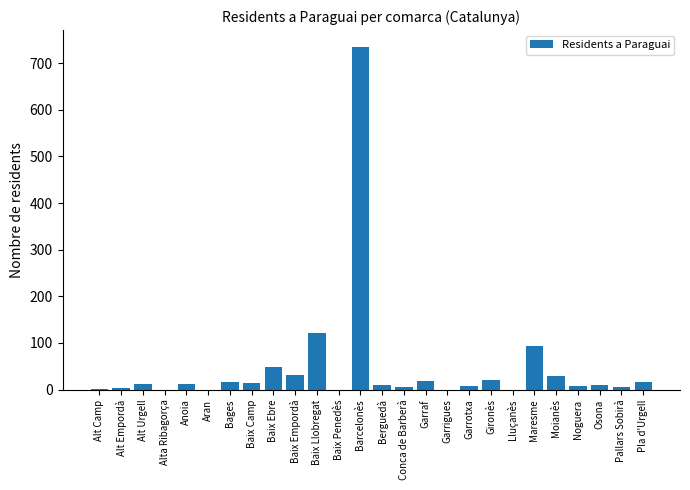

At which category does the chart reach its peak across all series?

Barcelonès